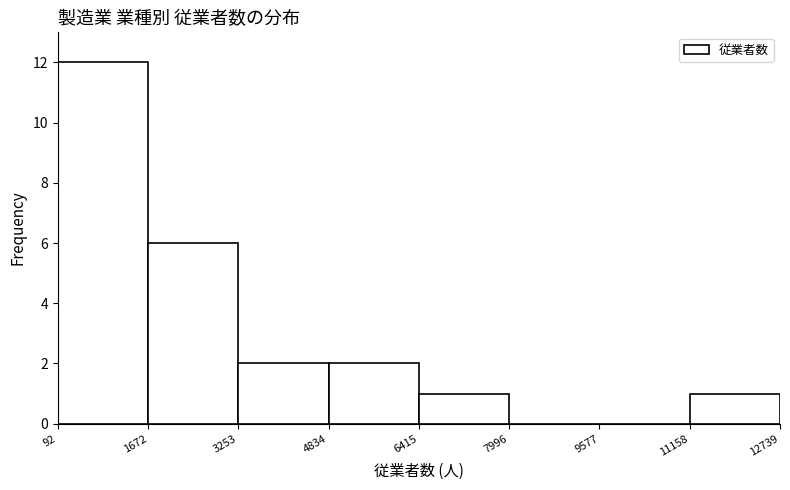

Reading left to right, list every bar in this chart as the range it spans on the x-axis followed by its height. The values are not printed on the chart, so give them approximately, as read against the axis.

92 to 1672: 12
1672 to 3253: 6
3253 to 4834: 2
4834 to 6415: 2
6415 to 7996: 1
7996 to 9577: 0
9577 to 11158: 0
11158 to 12739: 1